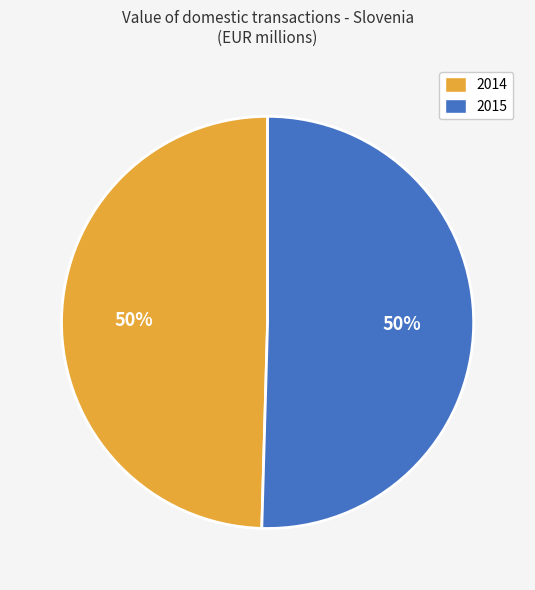

What is the smallest slice in the pie chart?

2014